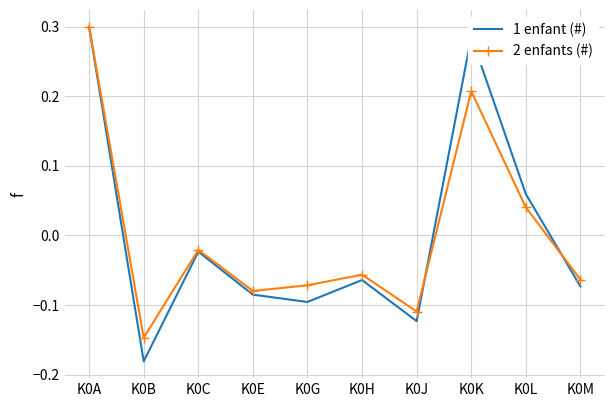

Which series has the largest range (max minus min)?

1 enfant (#)